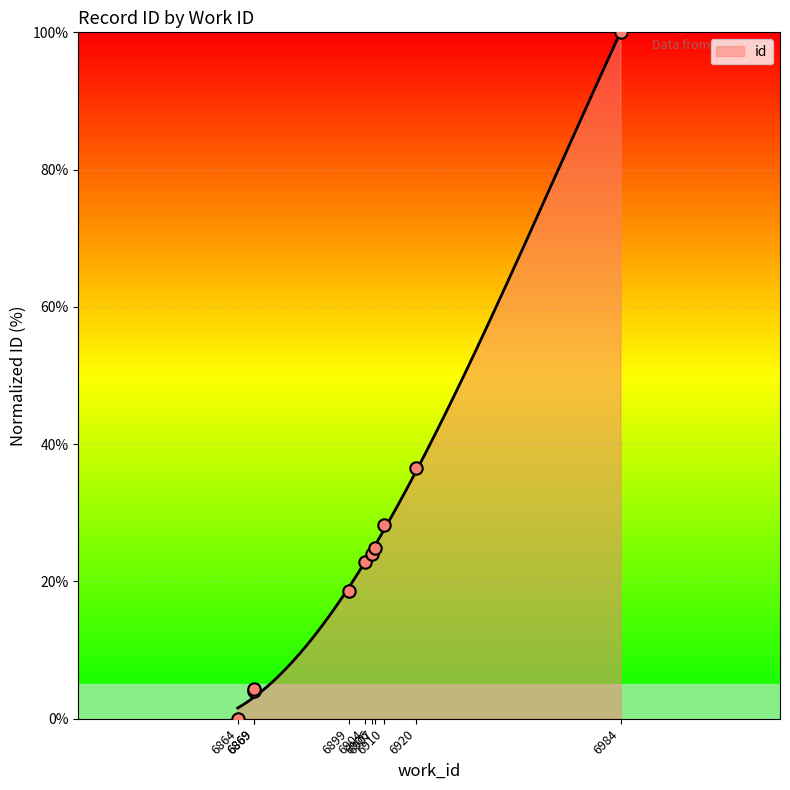

What is the change in value from 6904 to 6910?

+5.4